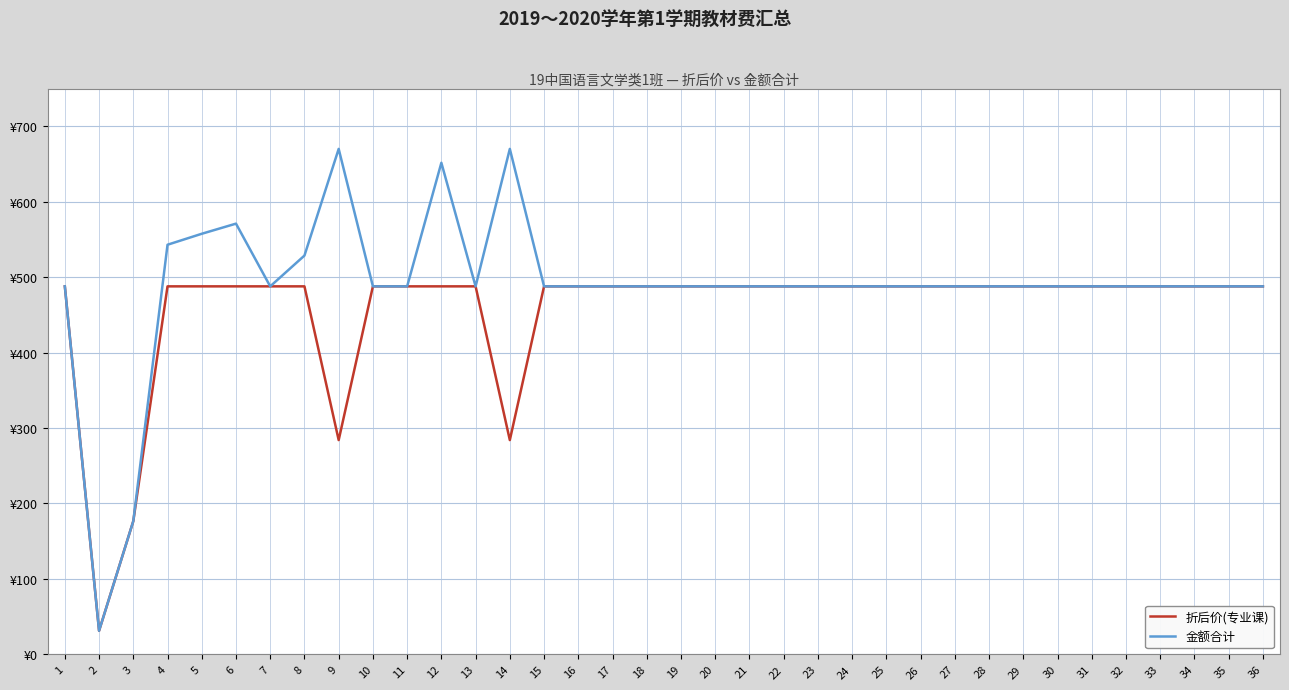

What is the maximum value for 折后价(专业课)?

487.8